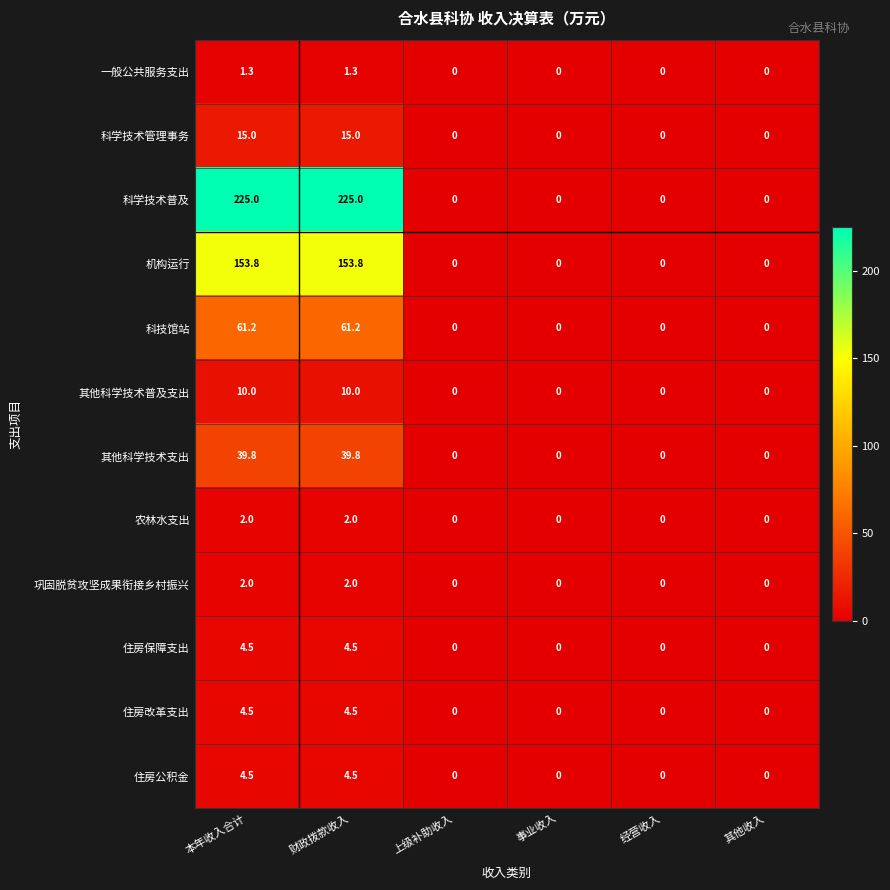

The value of 一般公共服务支出 at 事业收入 is 0.5. True or false?

False